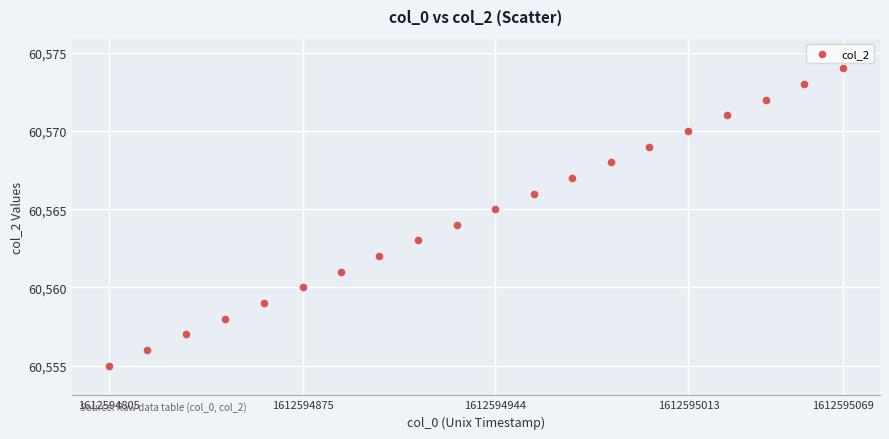

What is the range of Y values (max minus min)?

19